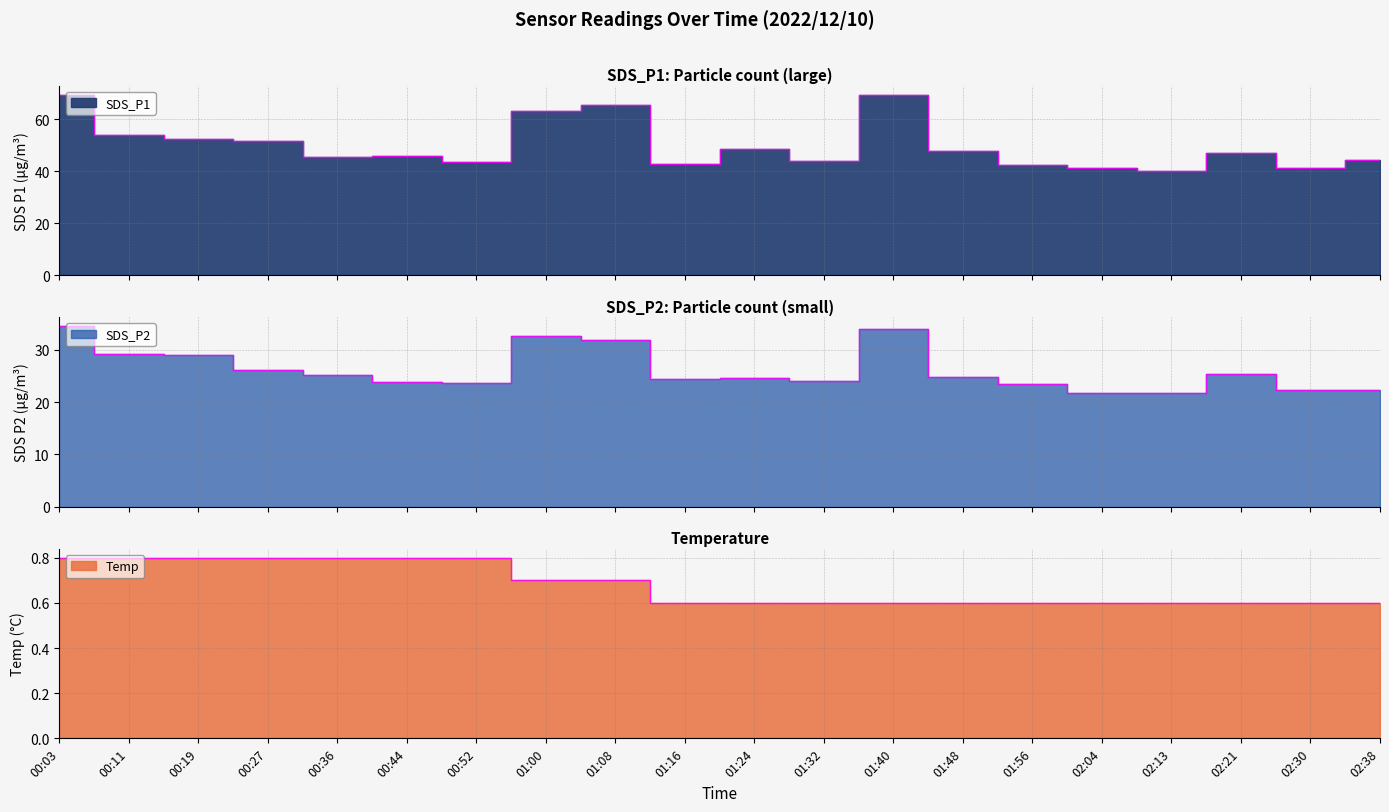

What is the difference between the maximum and minimum values in the SDS_P2 series?

12.8